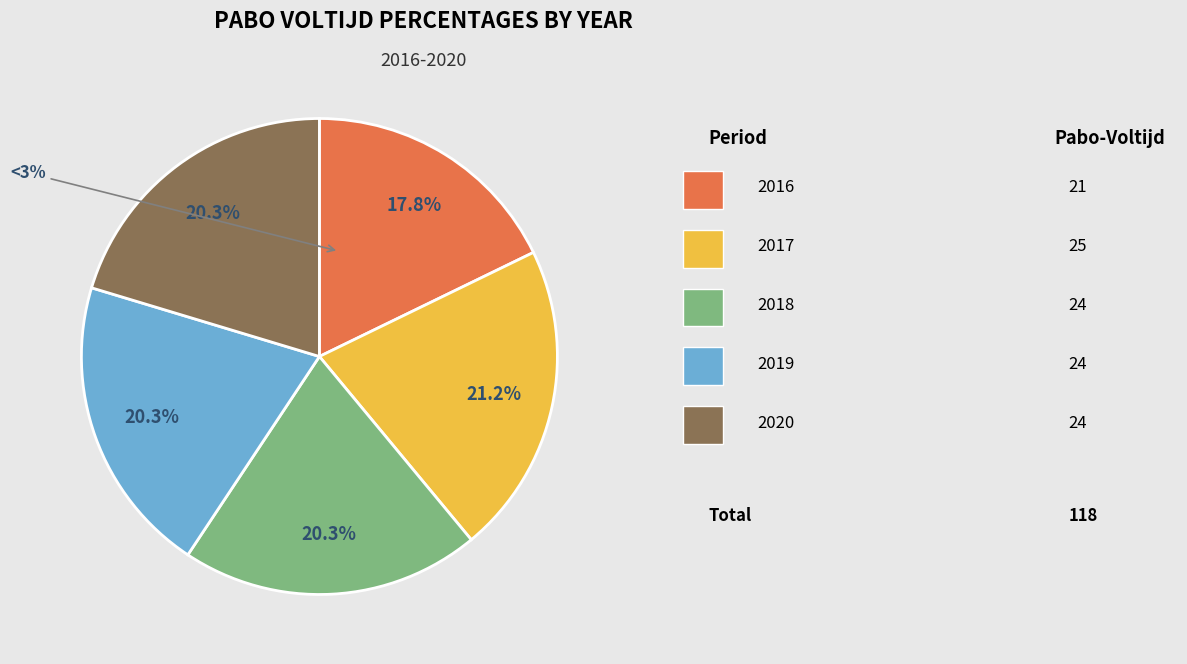

Approximately how many times larger is the value at 2020 compared to 2016?

1.1